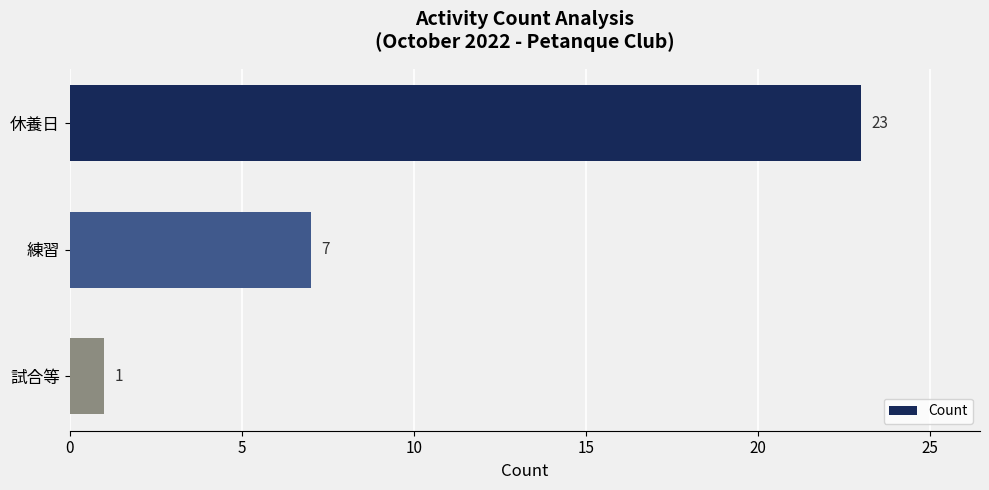

What is the average value?

10